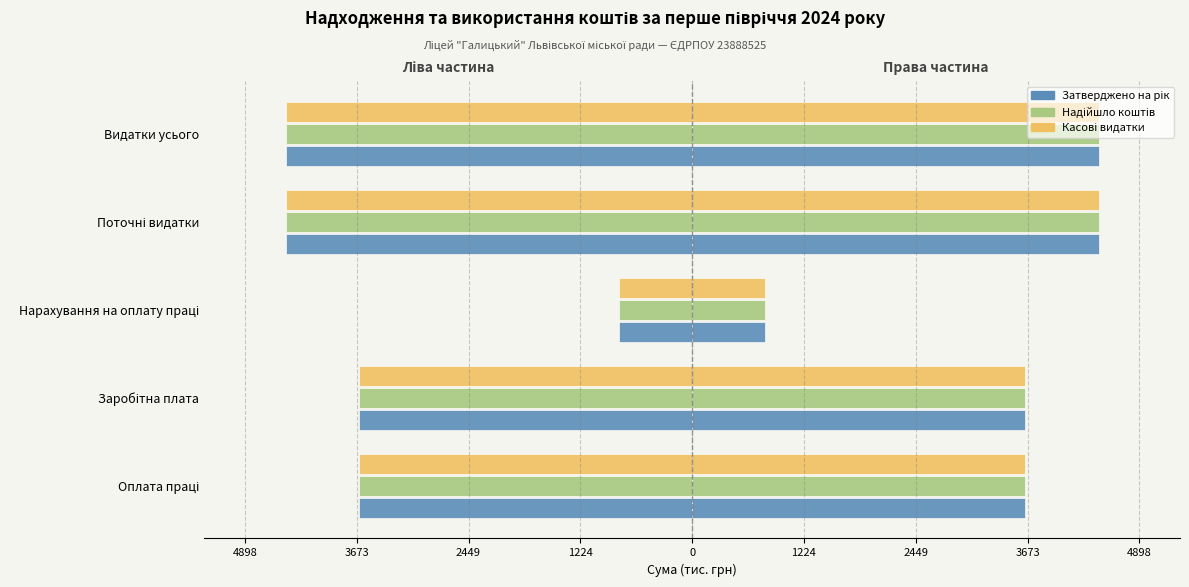

The Касові видатки series shows -1175.2 at Нарахування на оплату праці. True or false?

False